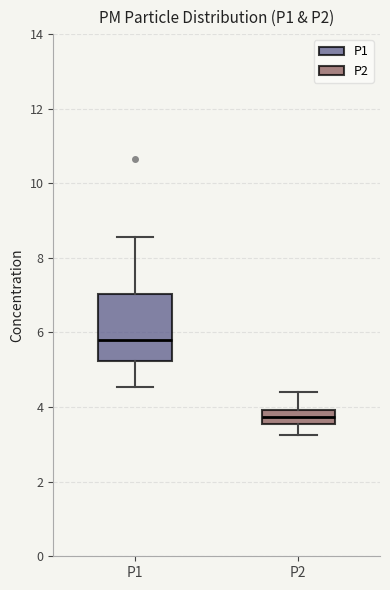

Reading left to right, transcribe this box plot: for each box, give where its median line is, the range the box spans, and where its two whiskers end, as read against the y-axis. The values are not printed on the chart, so give them approximately, as read against the axis.

P1: median 5.8, box 5.2 to 7.0, whiskers 4.6 to 8.6
P2: median 3.8, box 3.6 to 4.0, whiskers 3.2 to 4.4